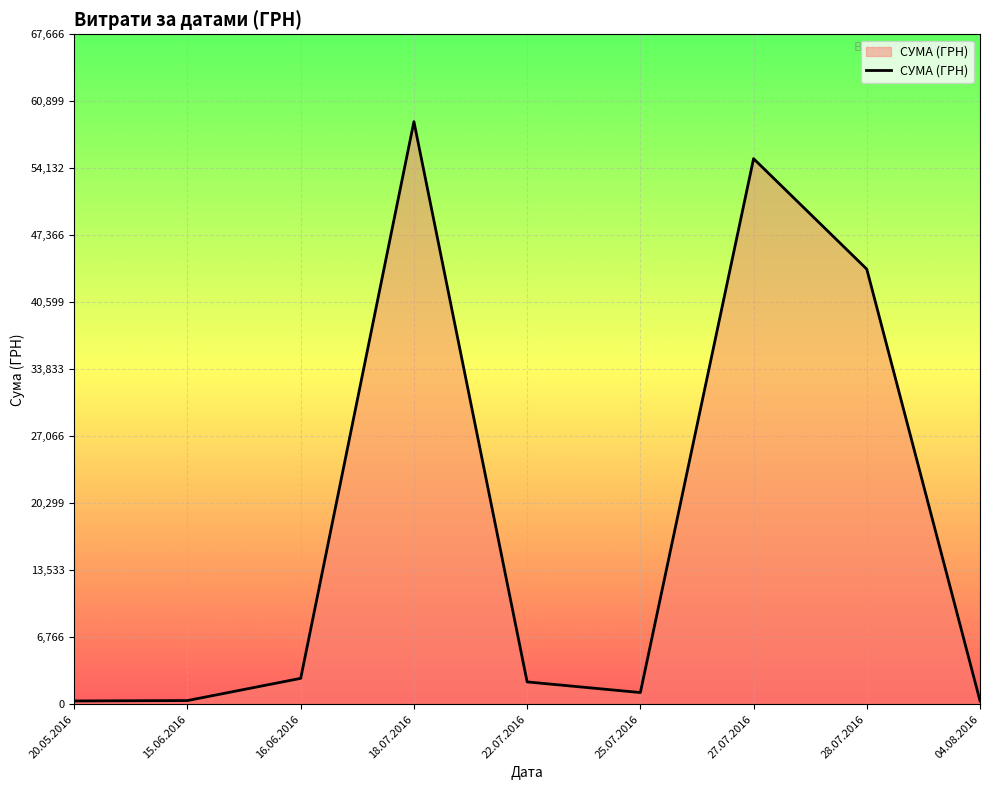

Does the chart display data point markers on the line(s)?

No